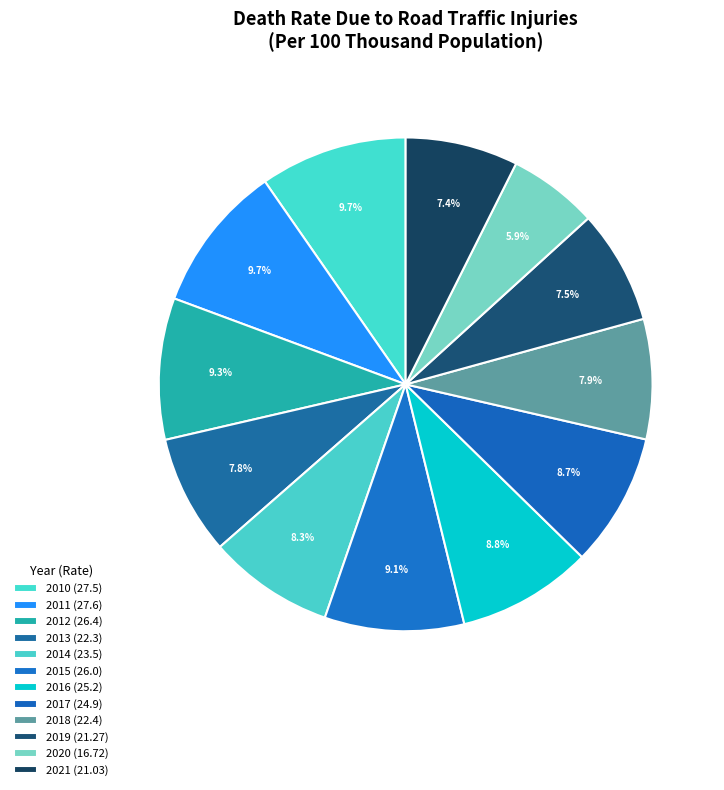

How many segments does this pie chart have?

12